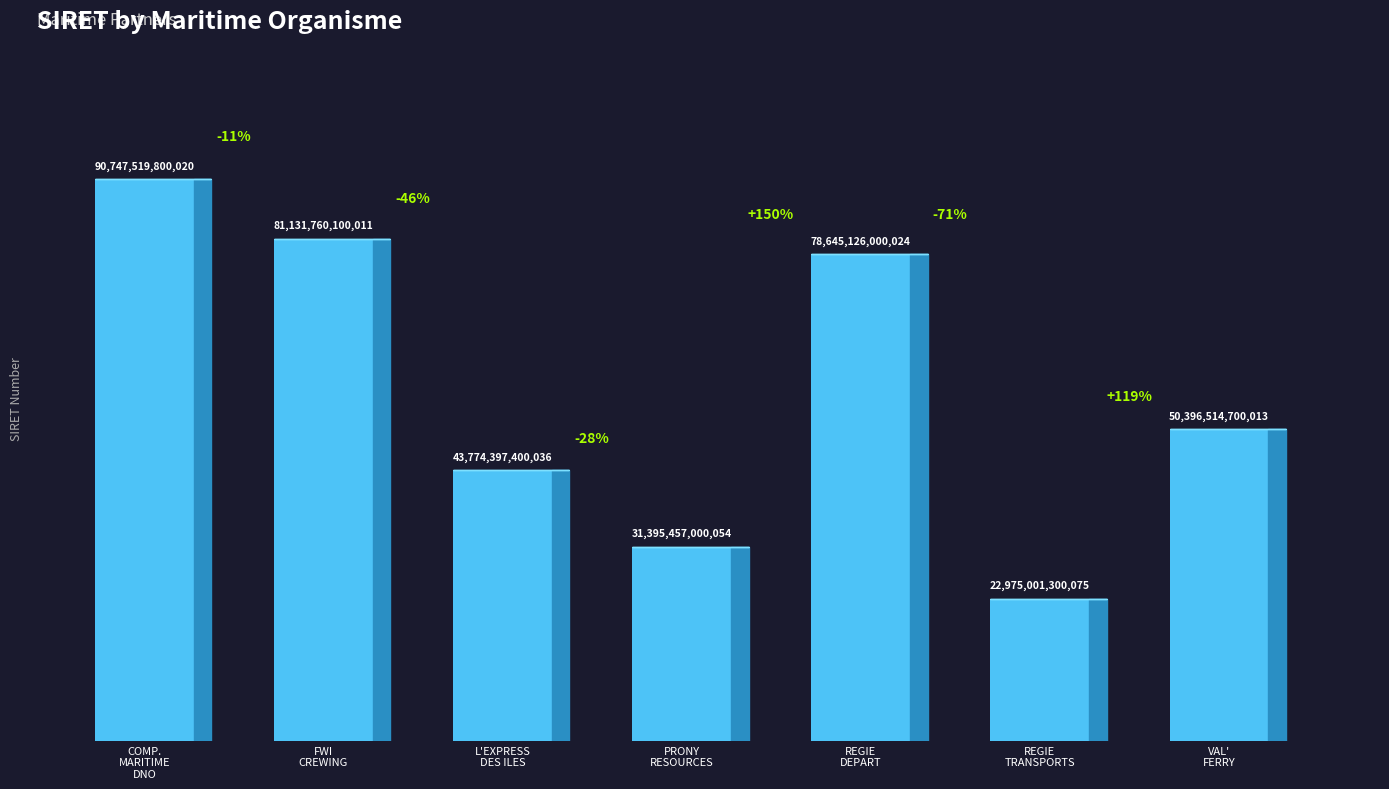

How many bars are there in total?

7